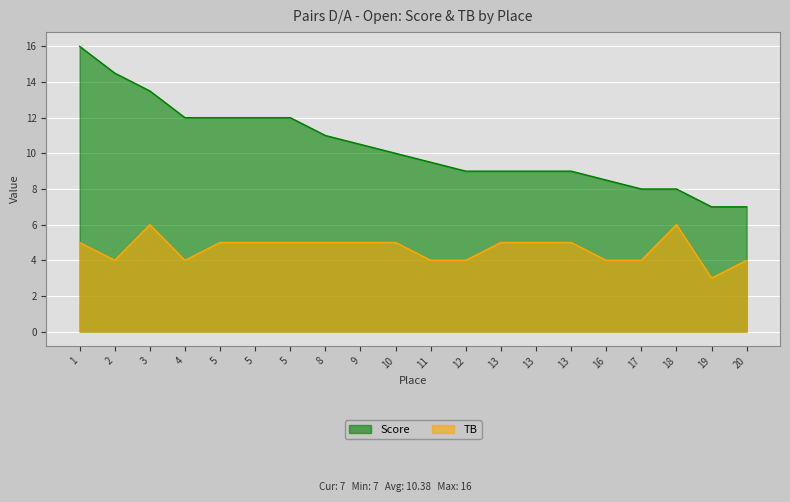

What is the sum of all TB values?

93.0